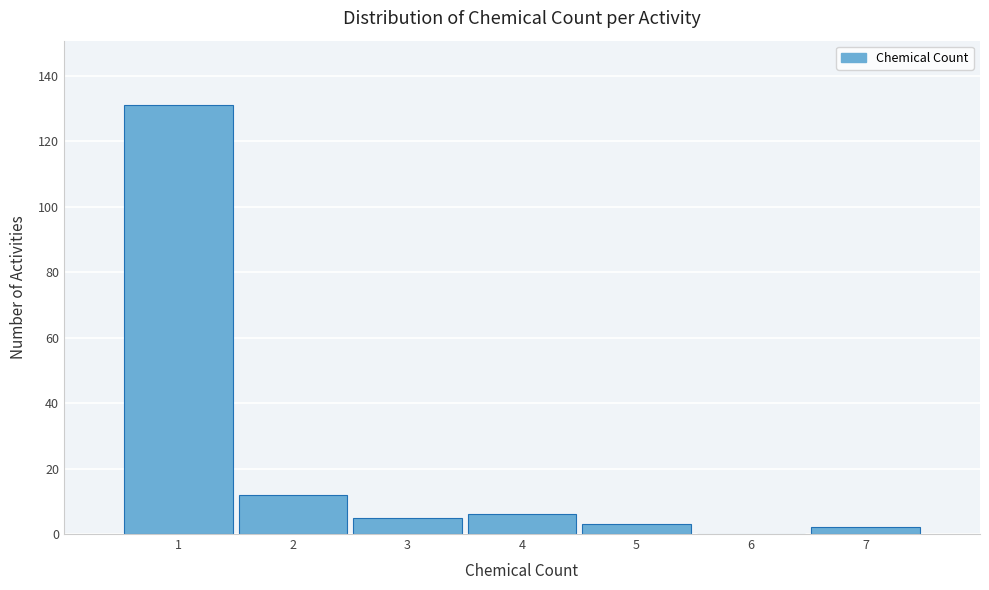

Over which range of the x-axis is the bar tallest?

0.5 to 1.5